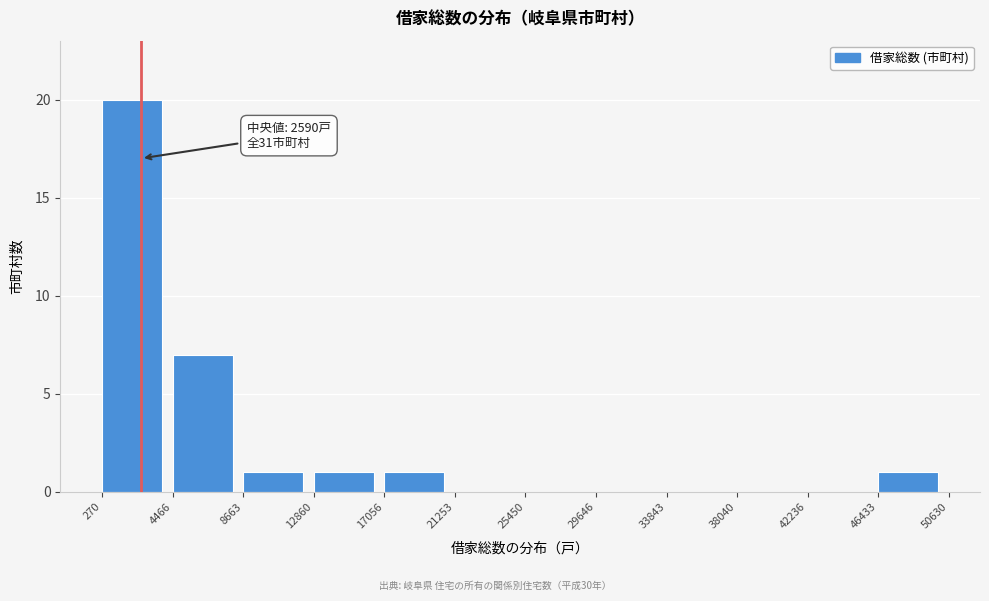

Over which range of the x-axis is the bar tallest?

270 to 4466